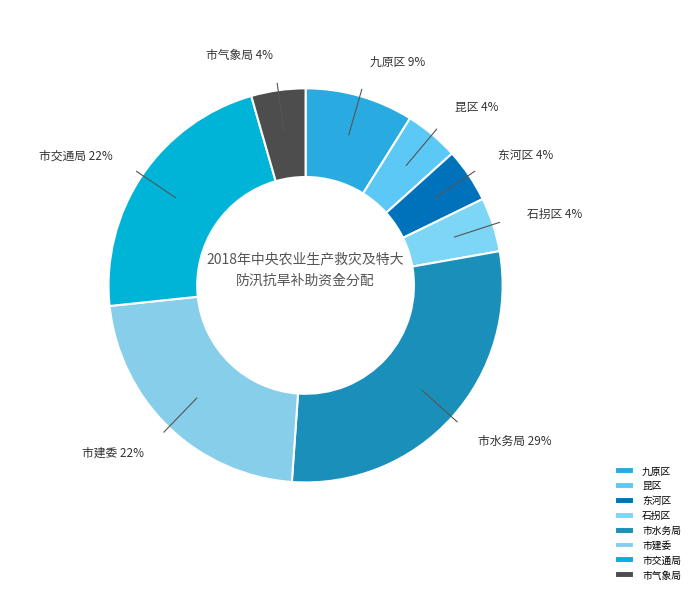

Is there a majority slice in this chart?

No